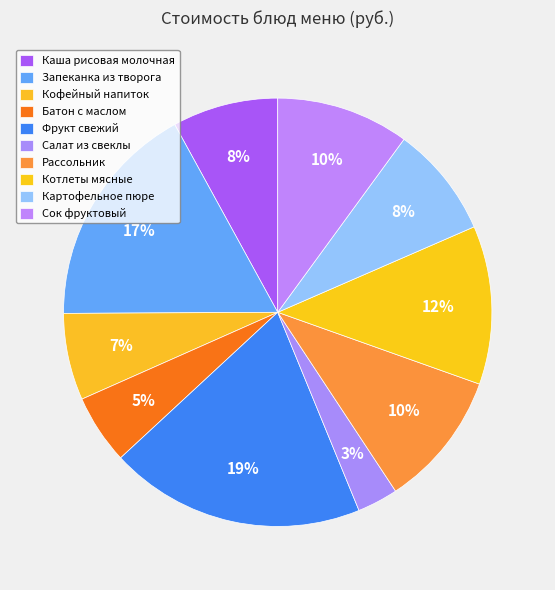

Which category has the biggest portion of the pie?

Фрукт свежий